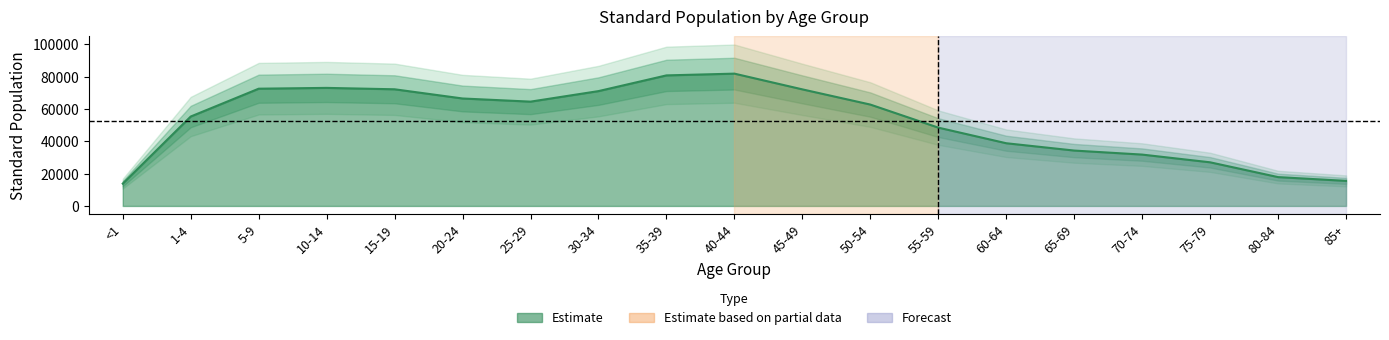

Does the chart have visible grid lines?

No